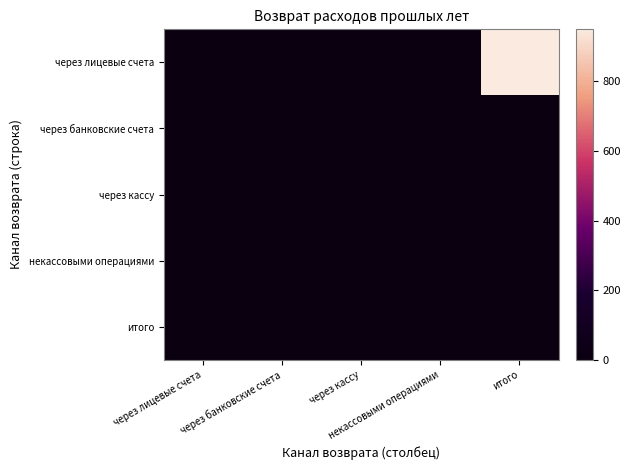

Reading right to left, extract all data points from this chart.

через лицевые счета: итого=950	некассовыми операциями=0	через кассу=0	через банковские счета=0	через лицевые счета=0
через банковские счета: итого=0	некассовыми операциями=0	через кассу=0	через банковские счета=0	через лицевые счета=0
через кассу: итого=0	некассовыми операциями=0	через кассу=0	через банковские счета=0	через лицевые счета=0
некассовыми операциями: итого=0	некассовыми операциями=0	через кассу=0	через банковские счета=0	через лицевые счета=0
итого: итого=0	некассовыми операциями=0	через кассу=0	через банковские счета=0	через лицевые счета=0